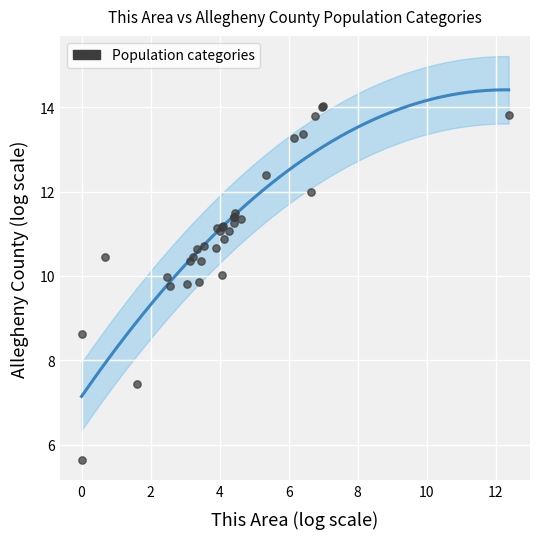

What Y value in the scatter plot is closest to 9?

8.6